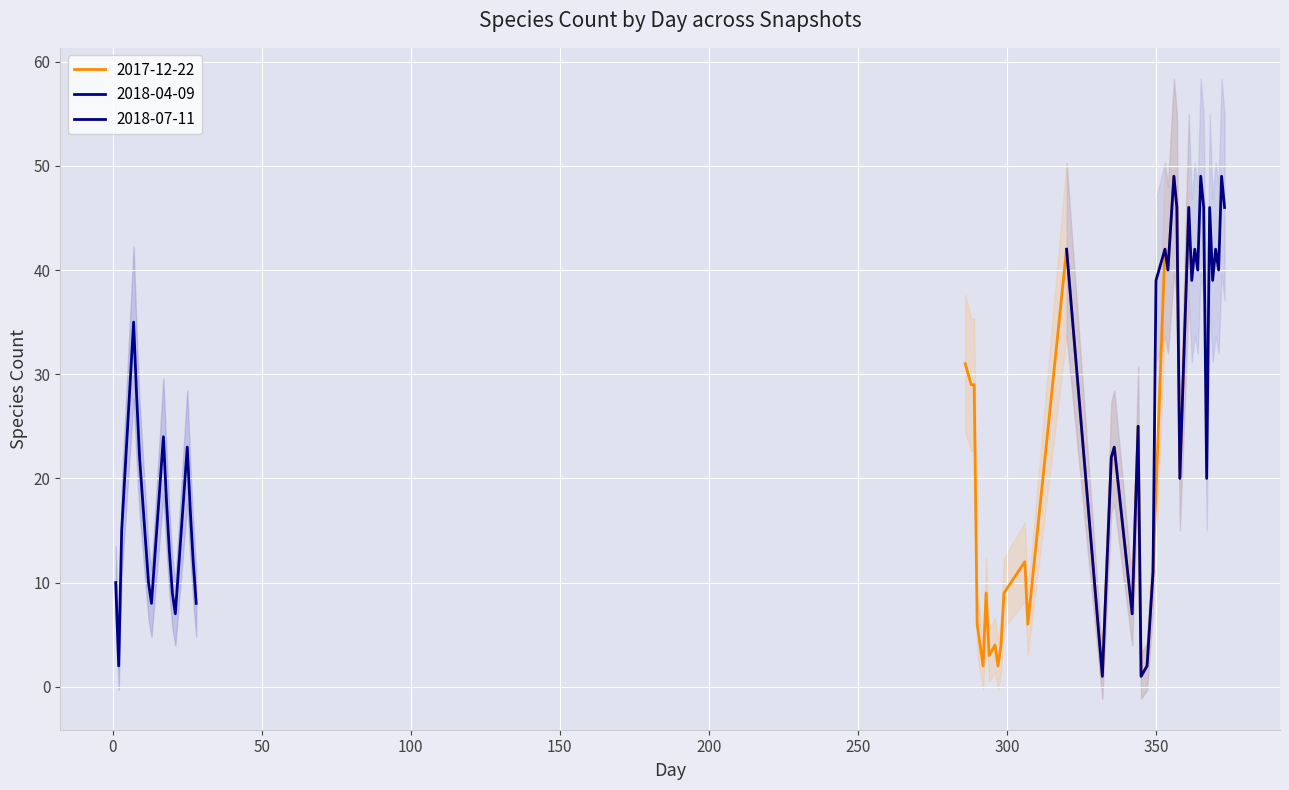

What is the highest value of the 2018-04-09 series?

35